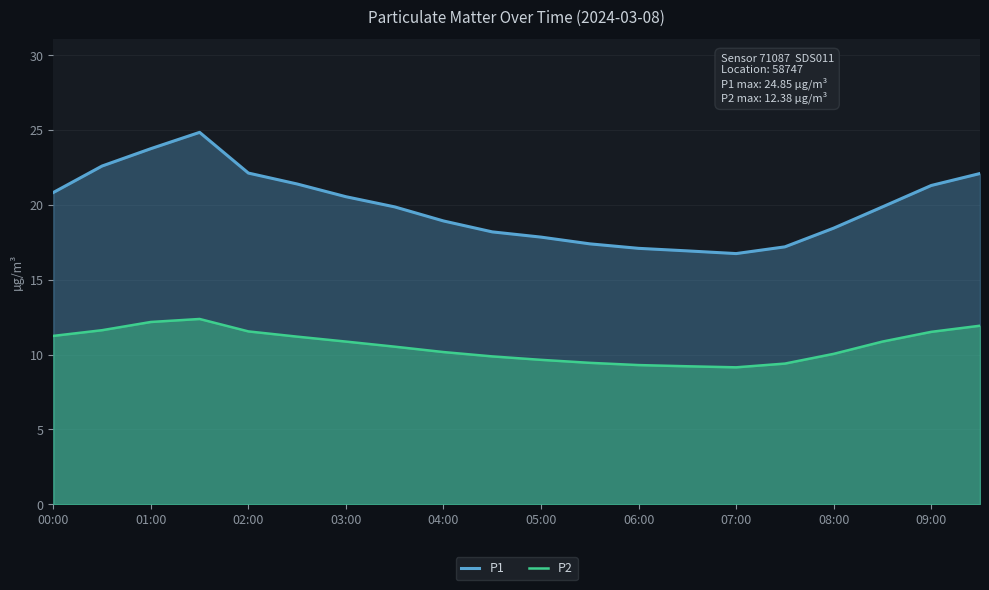

Rank the series by their average value, from highest to lowest.

P1, P2